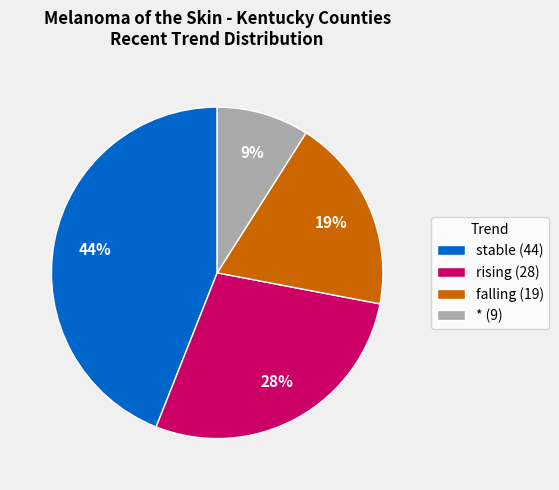

What is the largest slice in the pie chart?

stable